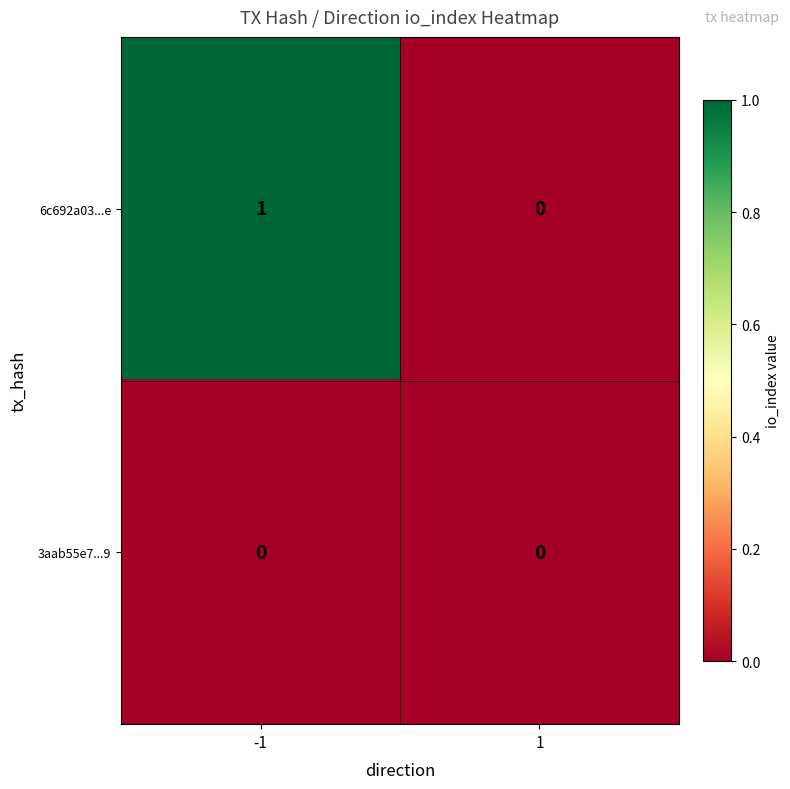

Rank the series at -1 from highest to lowest value.

6c692a03...e, 3aab55e7...9